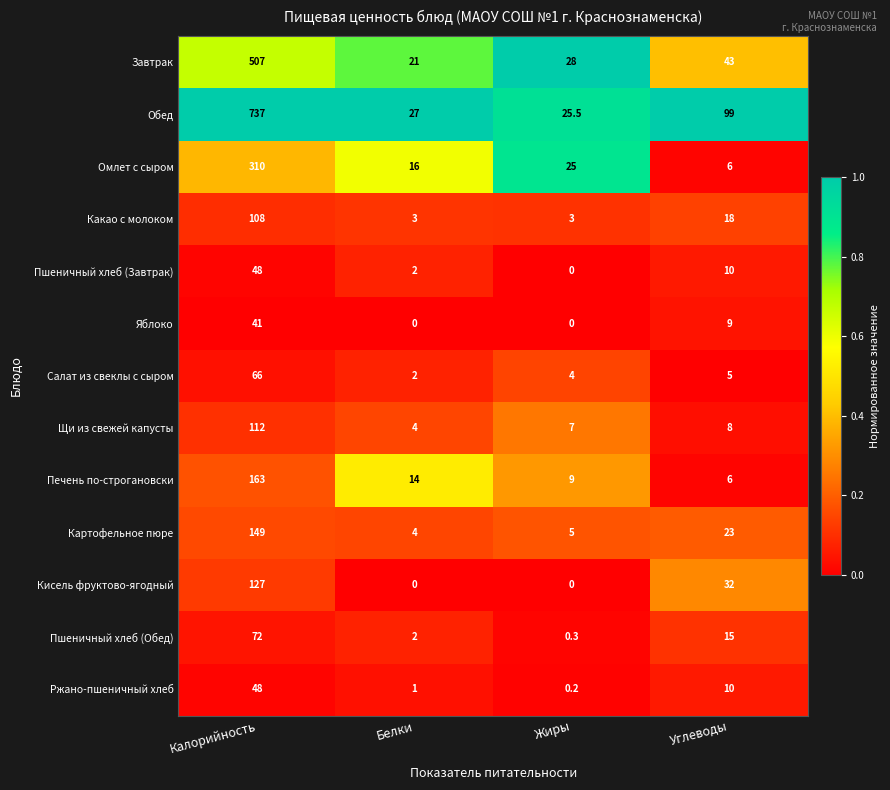

At which label is Пшеничный хлеб (Завтрак) closest to 24?

Углеводы